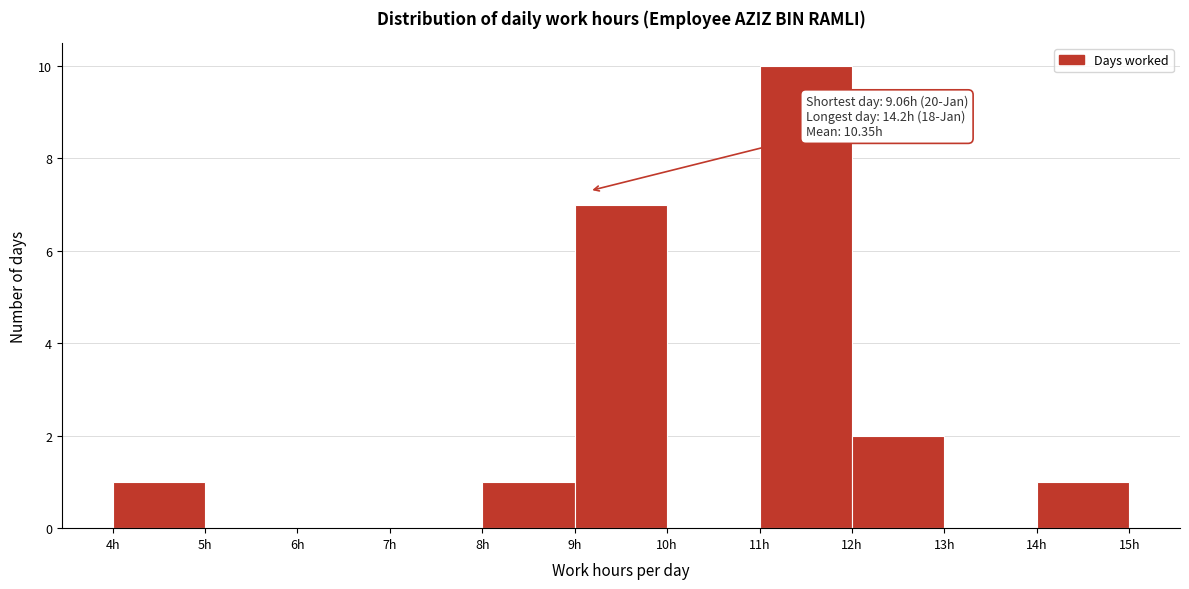

Which range on the x-axis has the tallest bar?

11 to 12